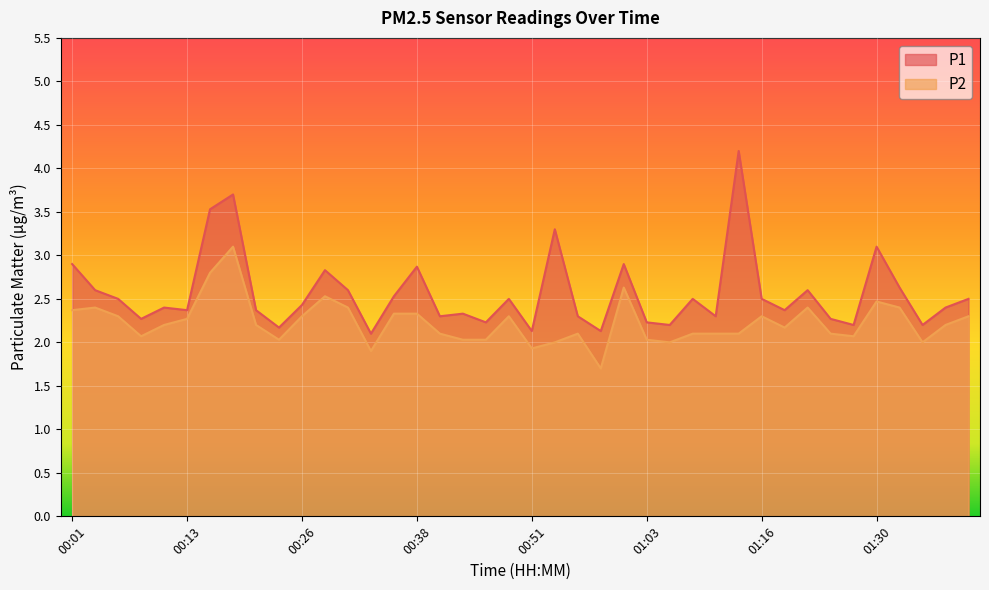

What is the spread (max minus min) of values at 01:32?

0.2